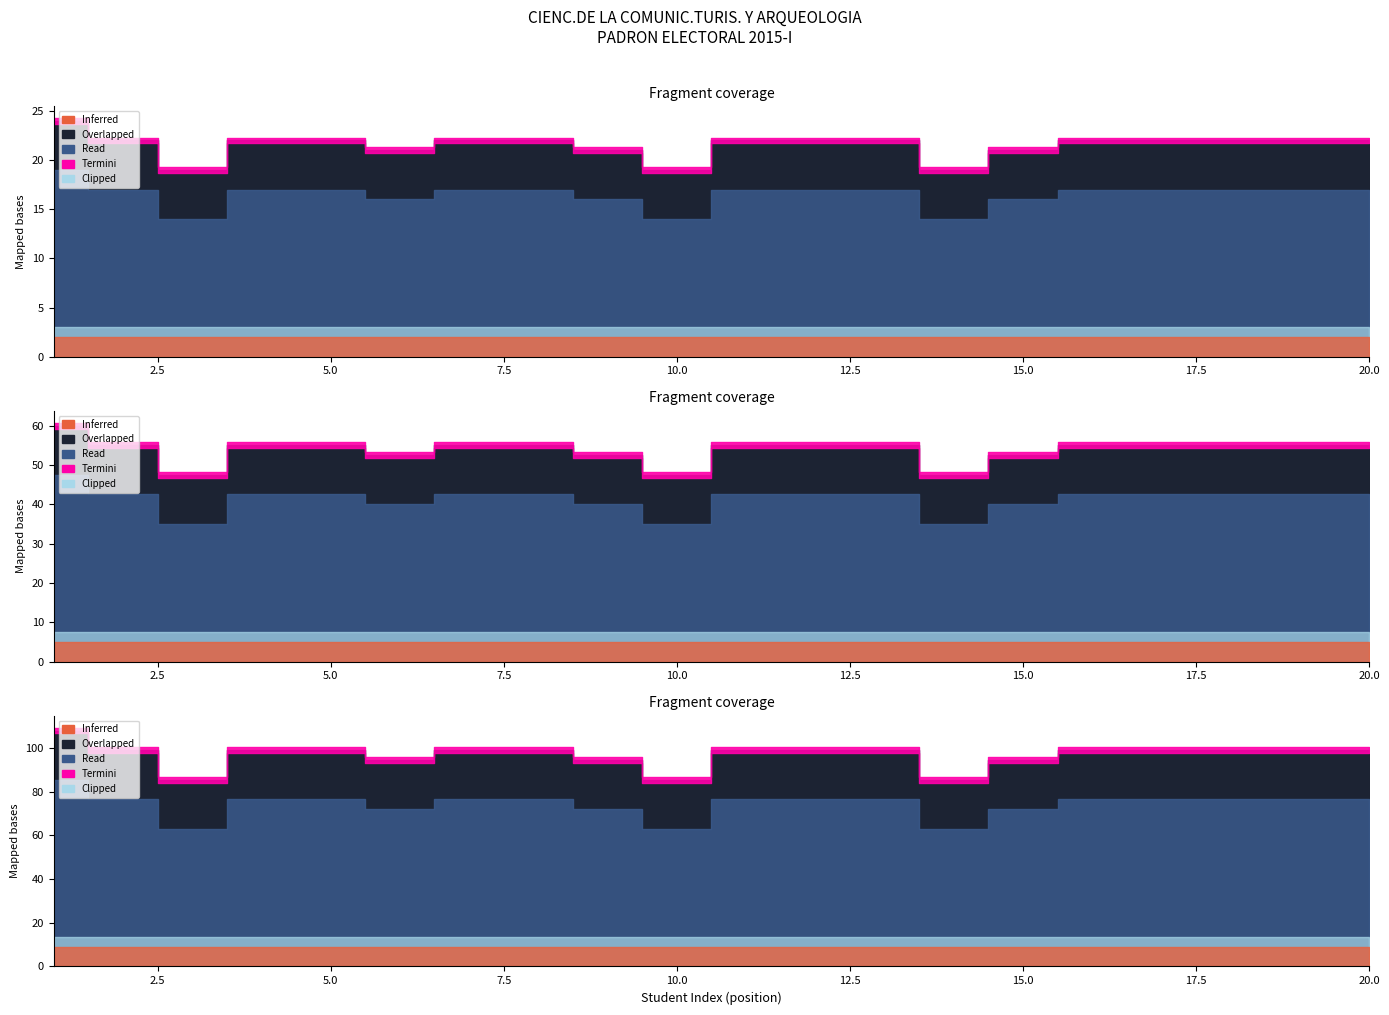

True or false: Read and Inferred intersect in this chart.

False